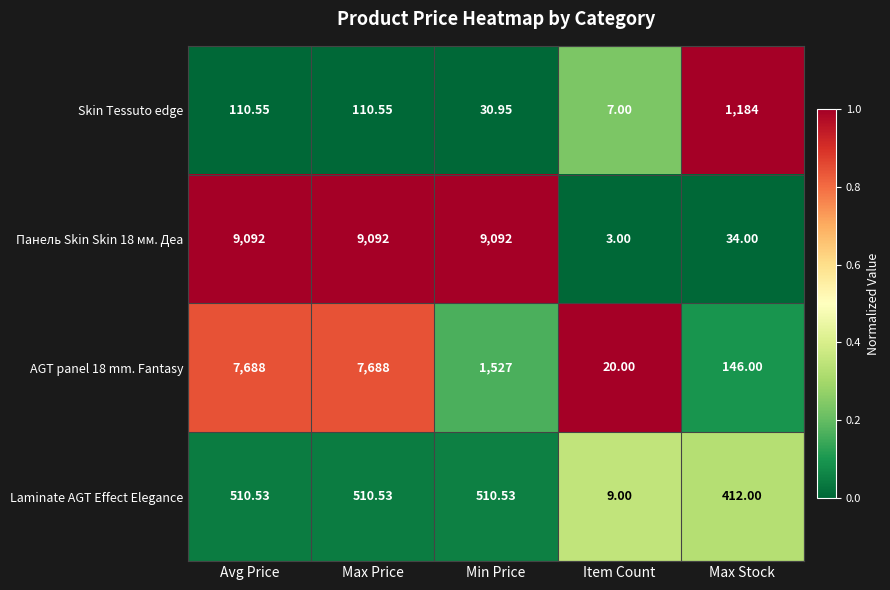

At Item Count, list the series in order from smallest to largest.

Панель Skin Skin 18 мм. Деа, Skin Tessuto edge, Laminate AGT Effect Elegance, AGT panel 18 mm. Fantasy